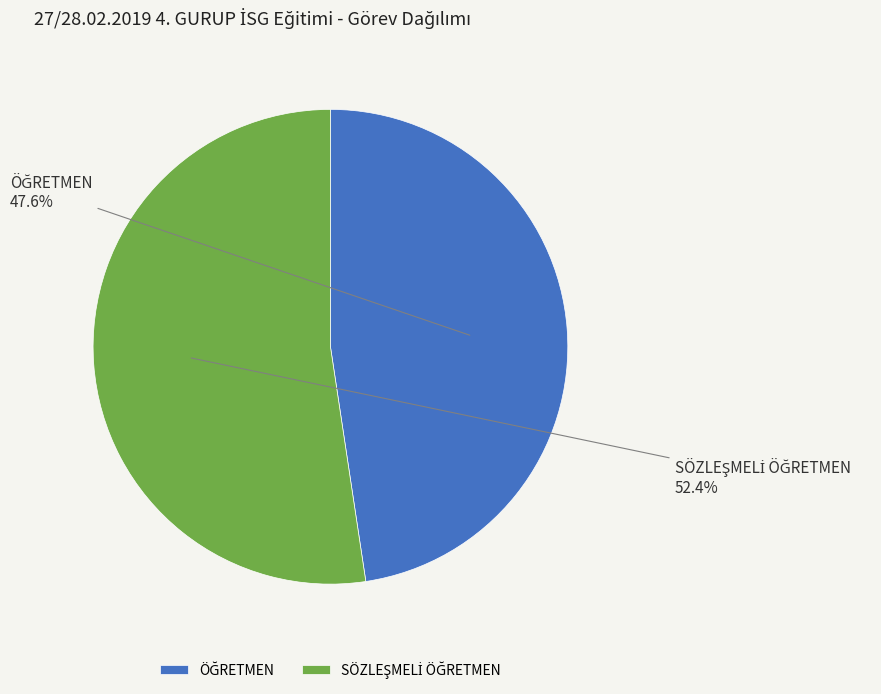

Is there a majority slice in this chart?

Yes